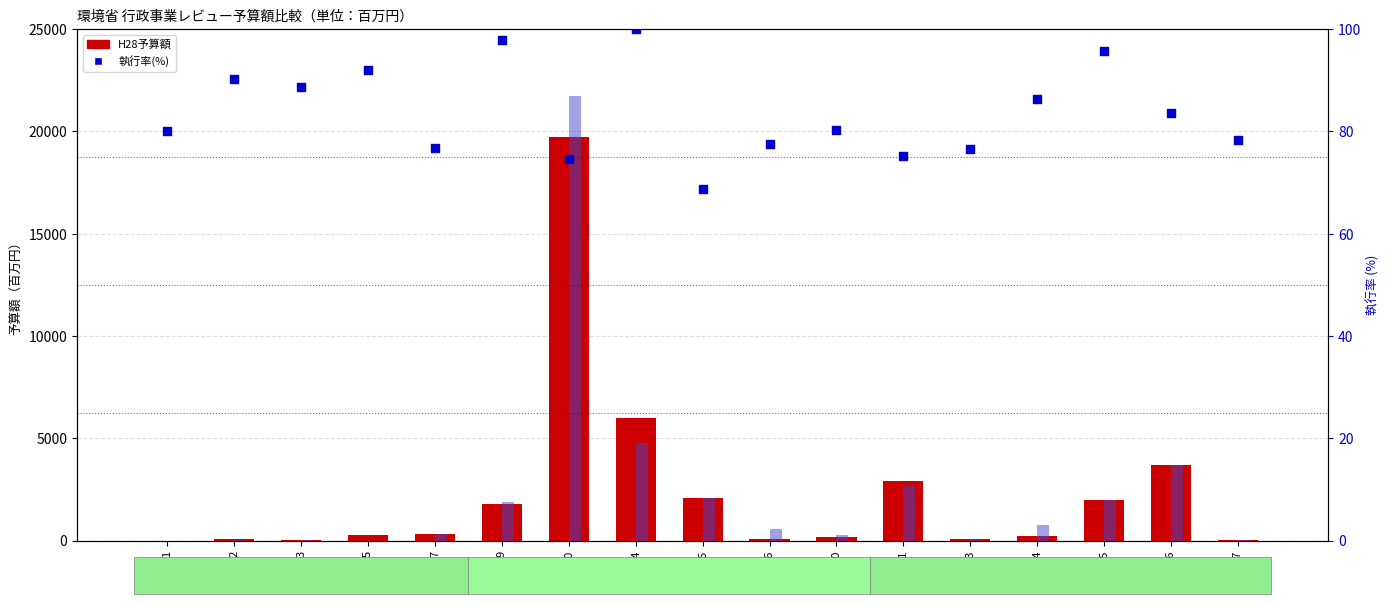

Which series has the largest Y range (max minus min)?

H30要求額